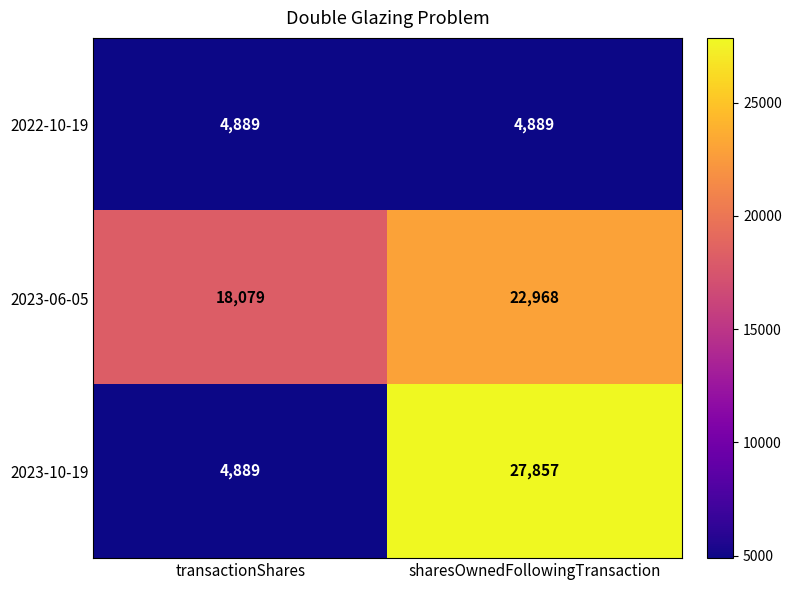

Rank the categories by 2023-10-19 value from highest to lowest.

sharesOwnedFollowingTransaction, transactionShares